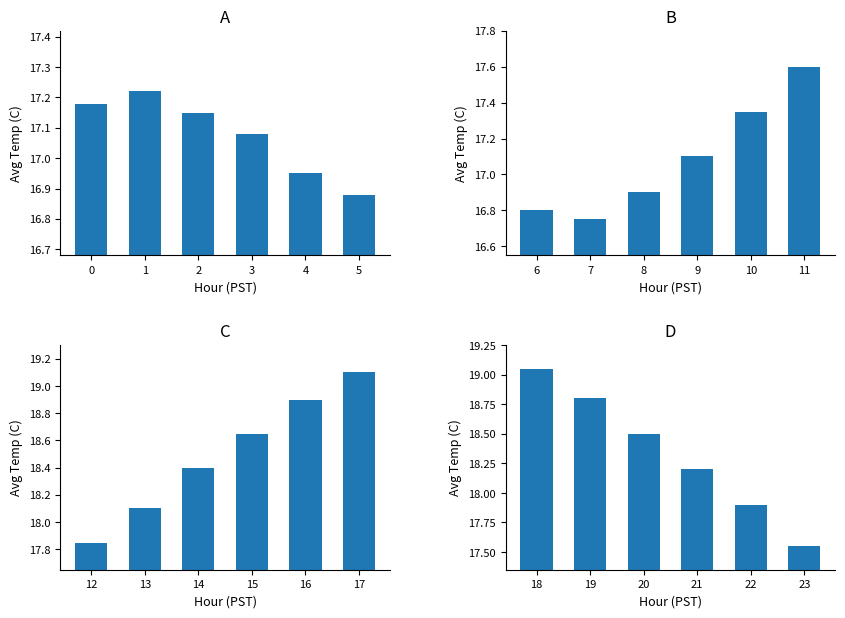

What is the average value of the Hours 0-5 series?

17.1